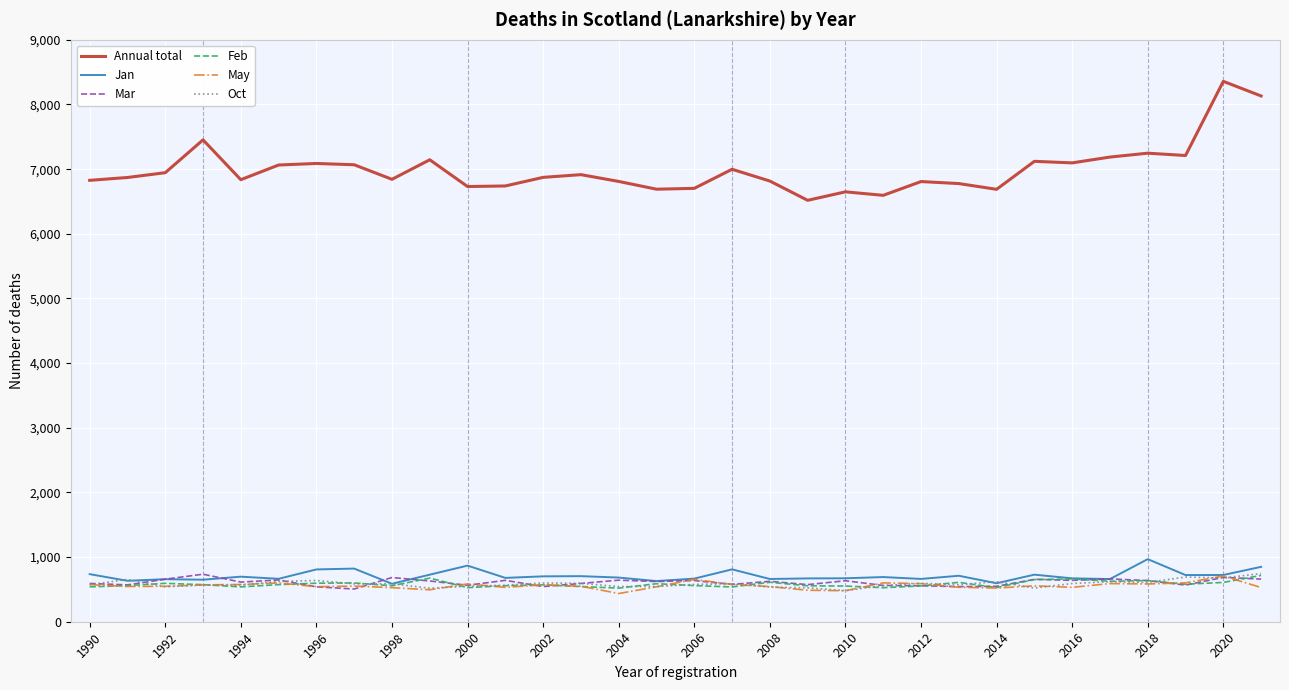

Which series ends up on top after the final intersection of May and Oct?

Oct